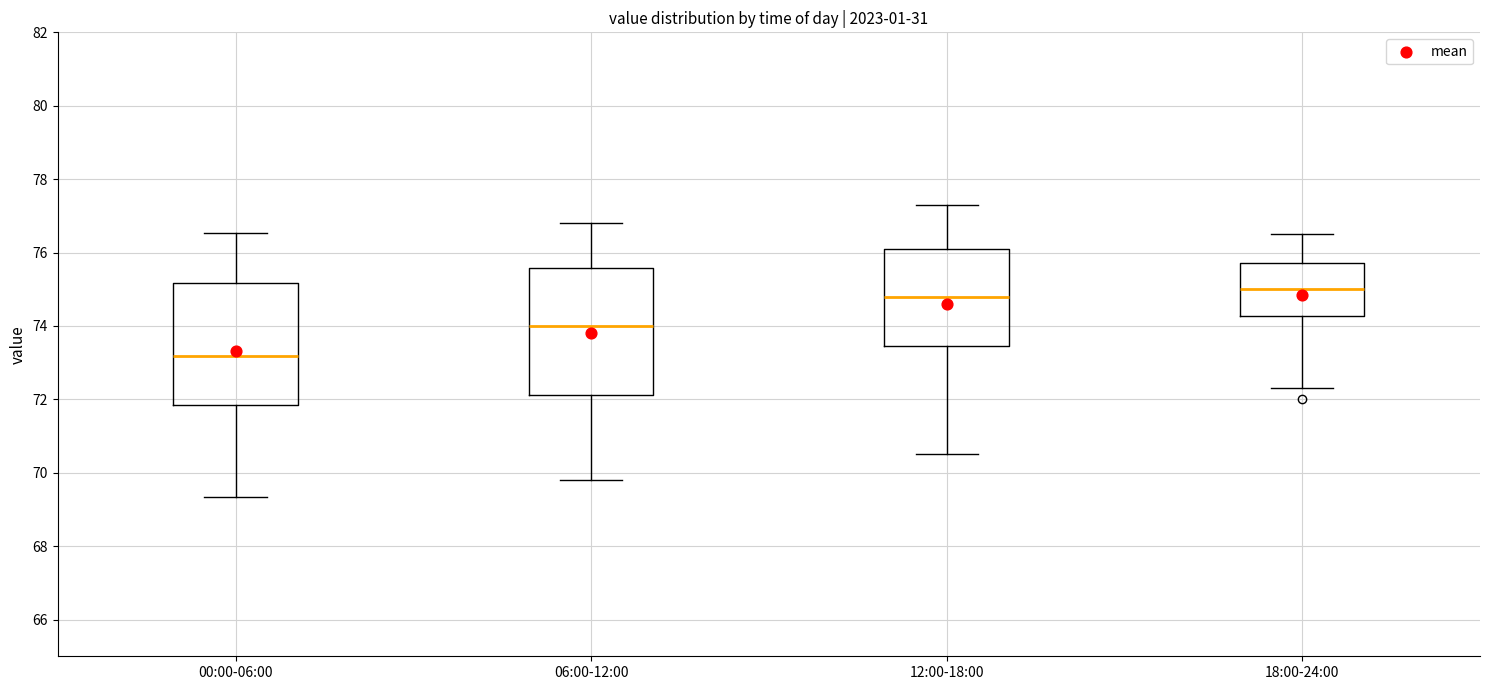

Which box has the lowest median line?

00:00-06:00